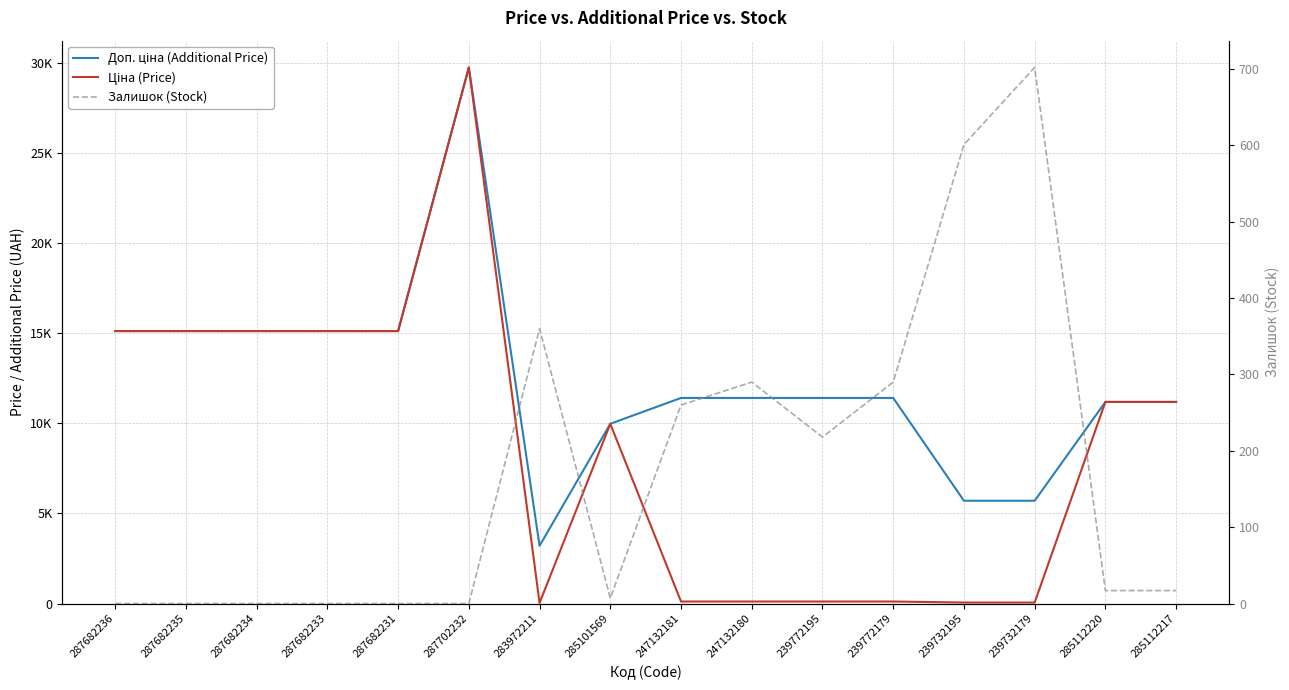

What is the label of the 4th point from the right?

239732195